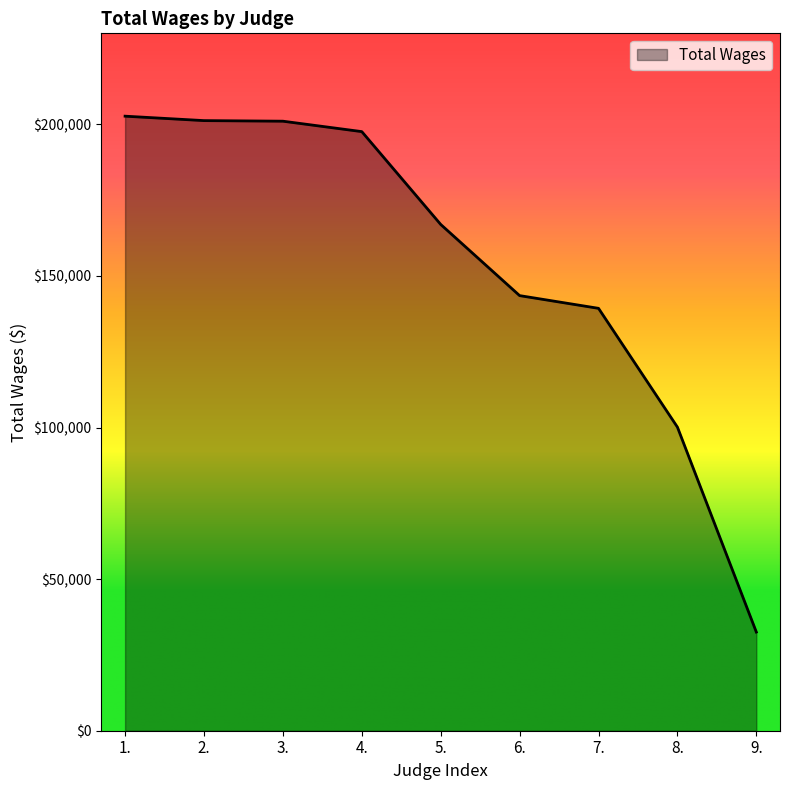

What is the minimum value shown in the chart?

32536